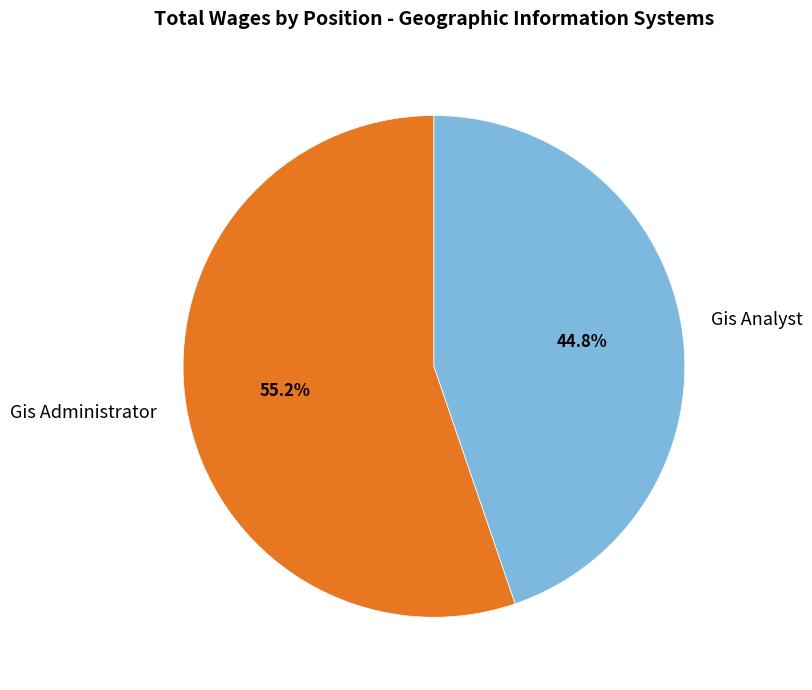

To the nearest percent, what is the difference between the largest and smallest slice percentages?

10%